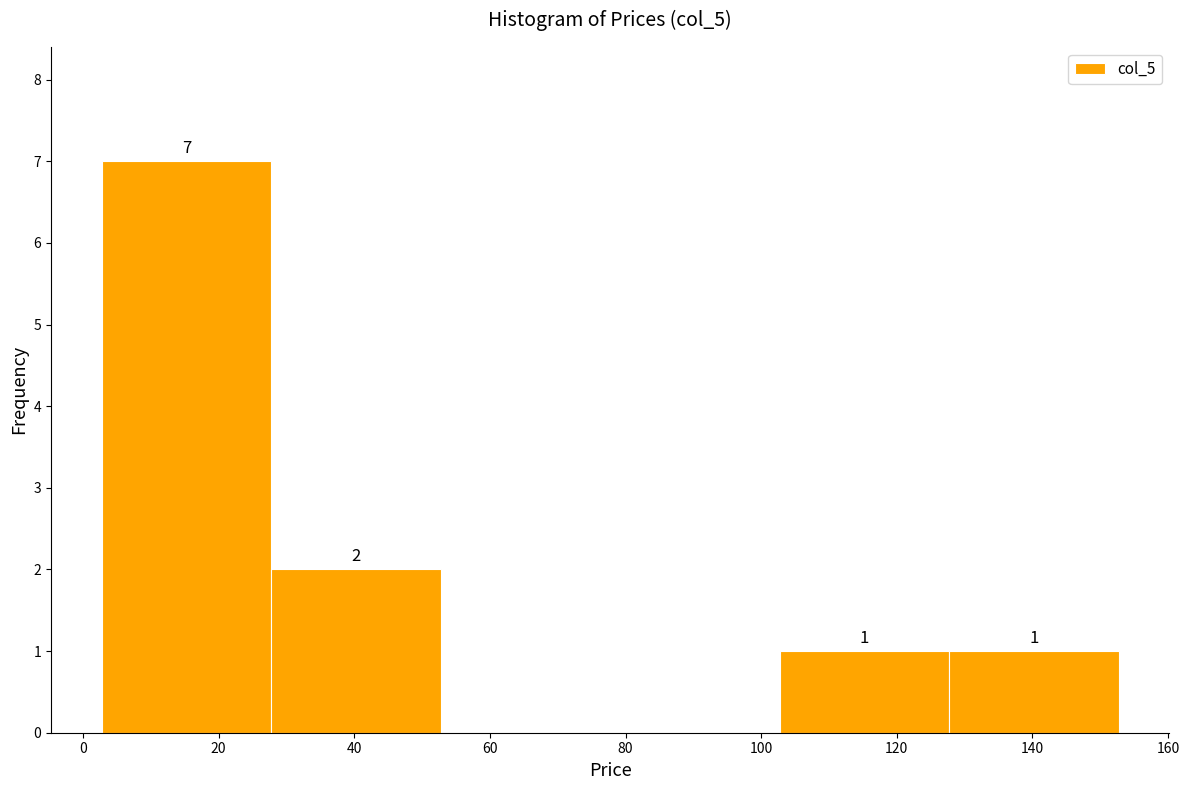

Which range on the x-axis has the tallest bar?

2 to 28